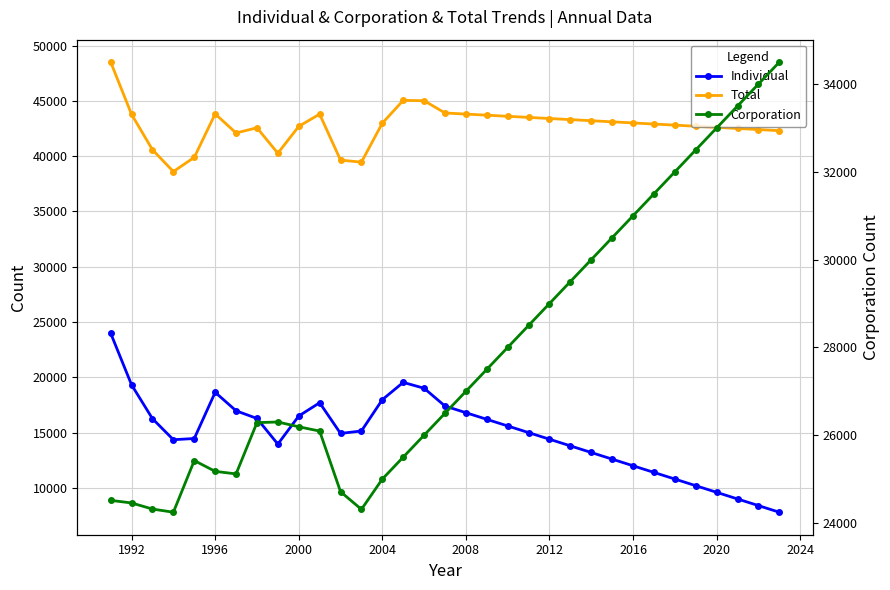

List the series in order of their overall mean, highest first.

Total, Corporation, Individual